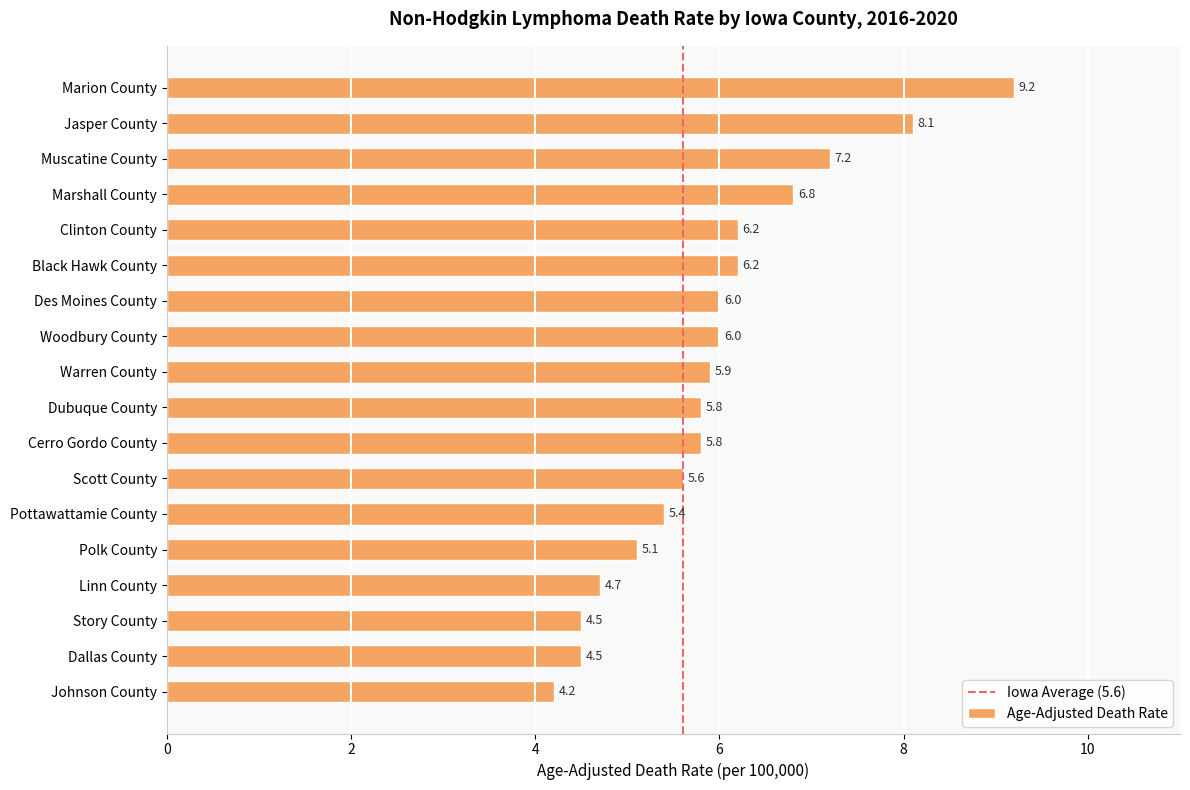

What is the sum of the values at Cerro Gordo County and Des Moines County?

11.8